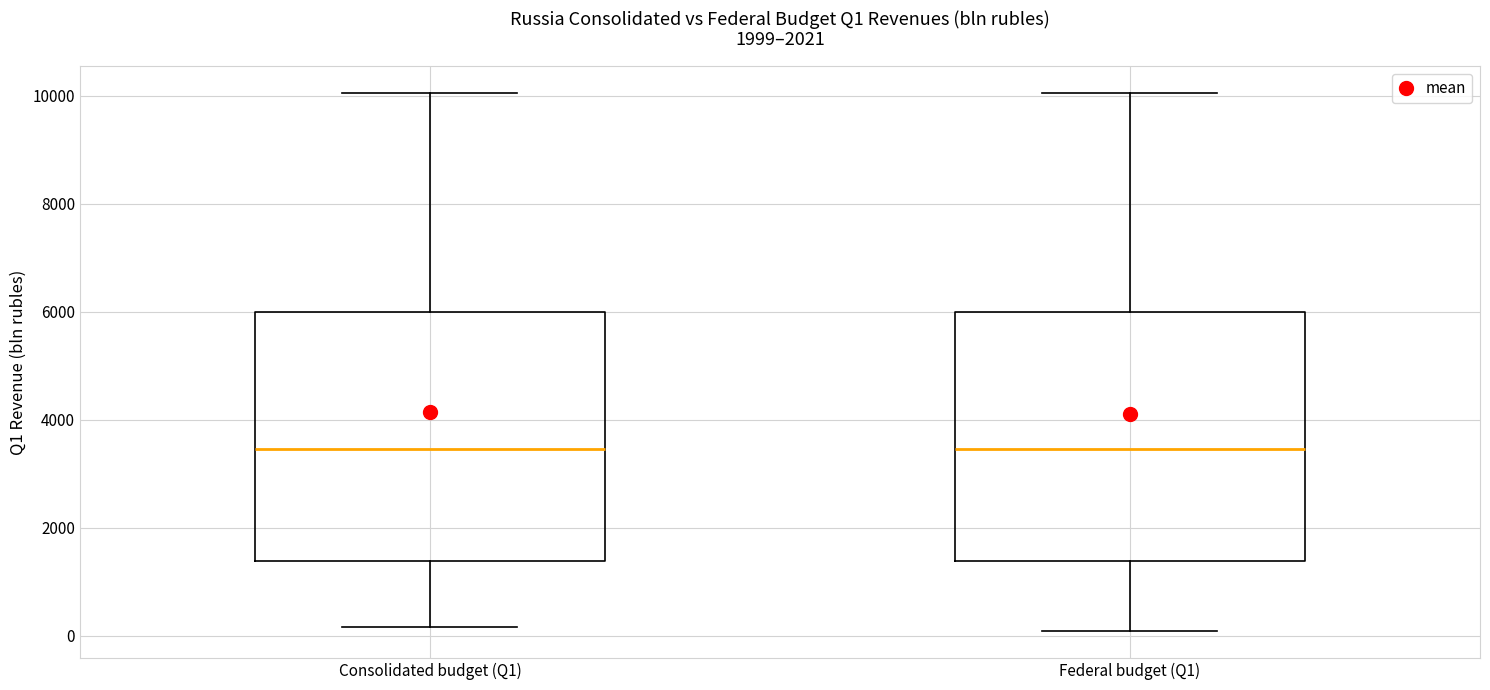

Reading left to right, transcribe this box plot: for each box, give where its median line is, the range the box spans, and where its two whiskers end, as read against the y-axis. The values are not printed on the chart, so give them approximately, as read against the axis.

Consolidated budget (Q1): median 3400, box 1400 to 6000, whiskers 200 to 10000
Federal budget (Q1): median 3400, box 1400 to 6000, whiskers 0 to 10000